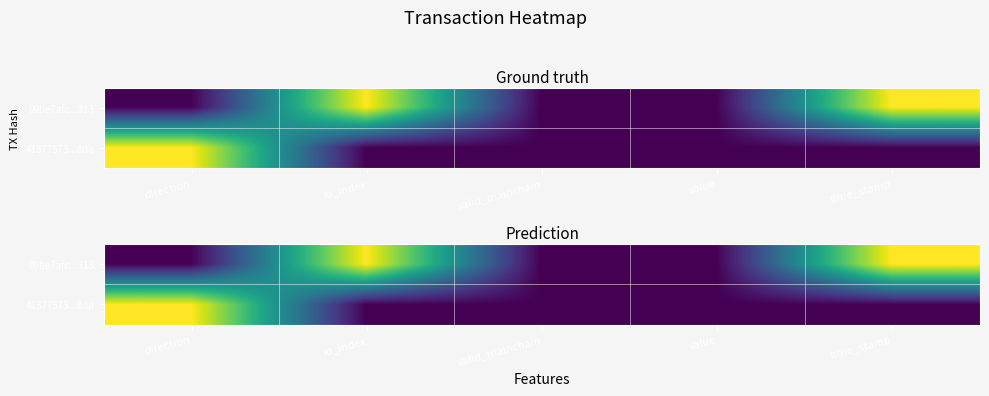

The 41377573...8da series shows 0 at io_index. True or false?

False